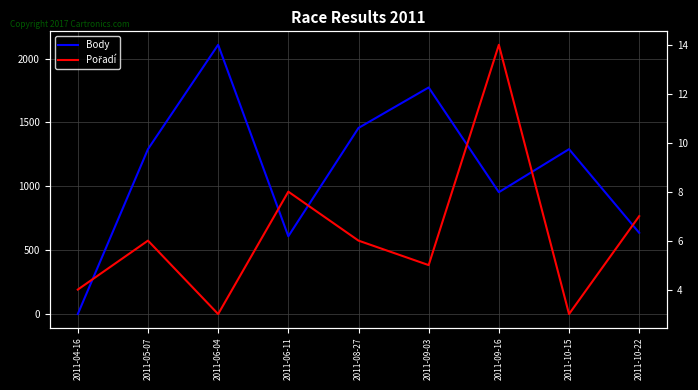

True or false: Body has a value of 954 at 2011-09-16.

True